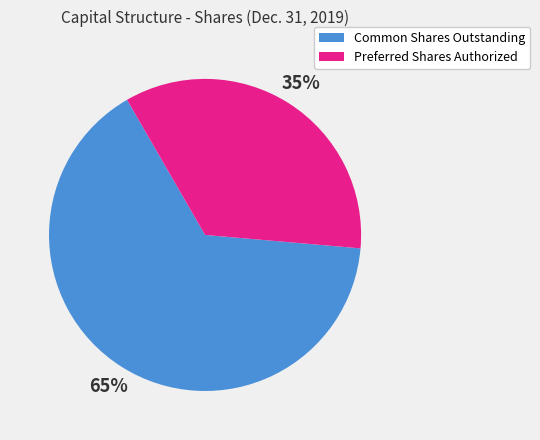

How many segments does this pie chart have?

2